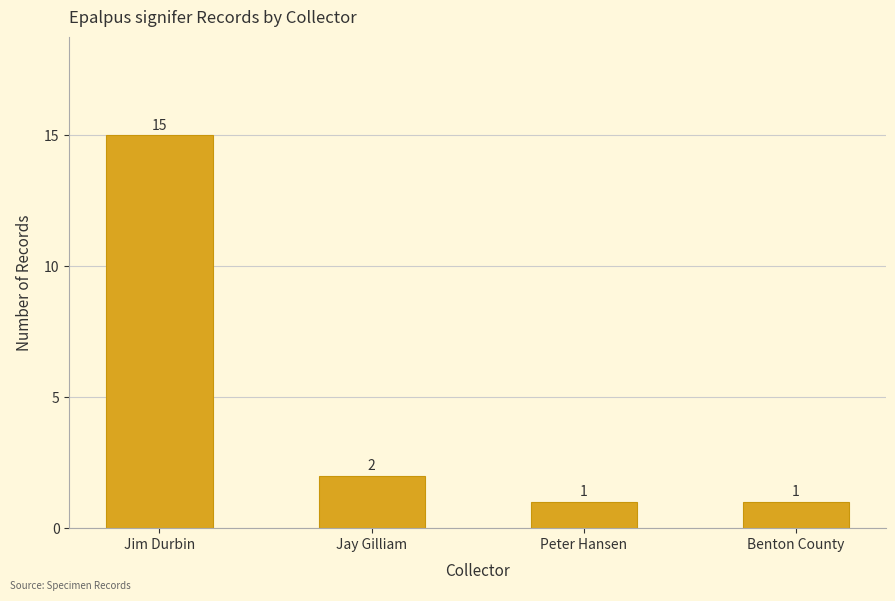

Which has a higher value, Benton County or Jay Gilliam?

Jay Gilliam